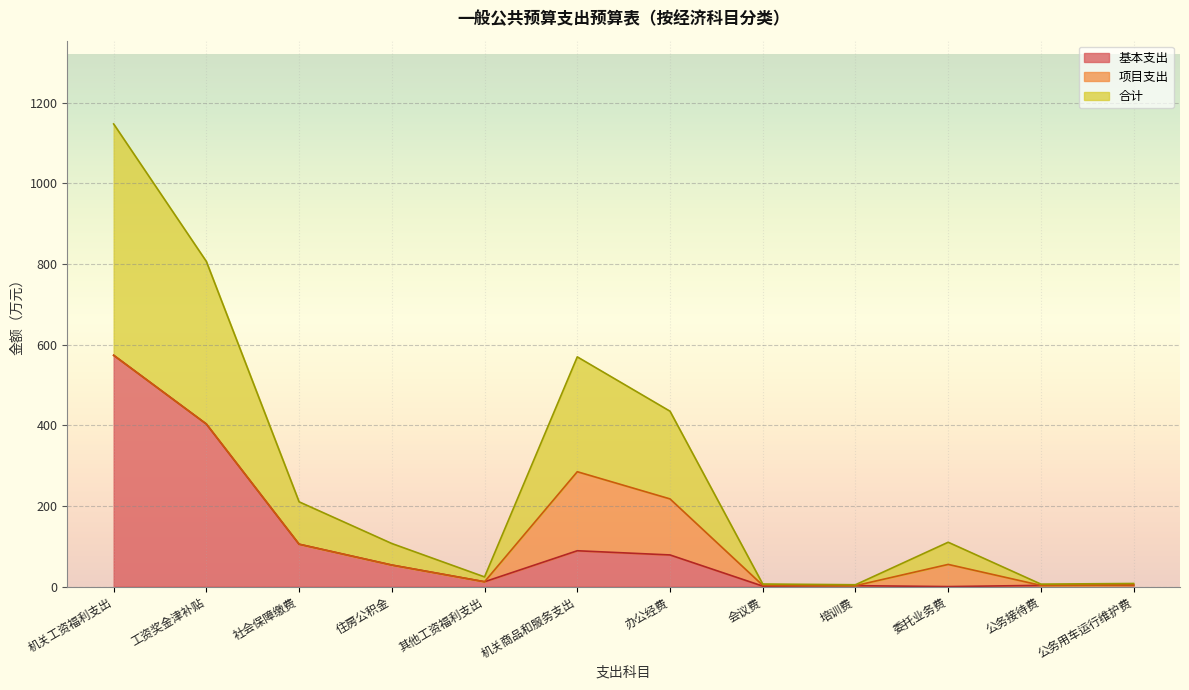

True or false: 合计 and 基本支出 intersect in this chart.

False